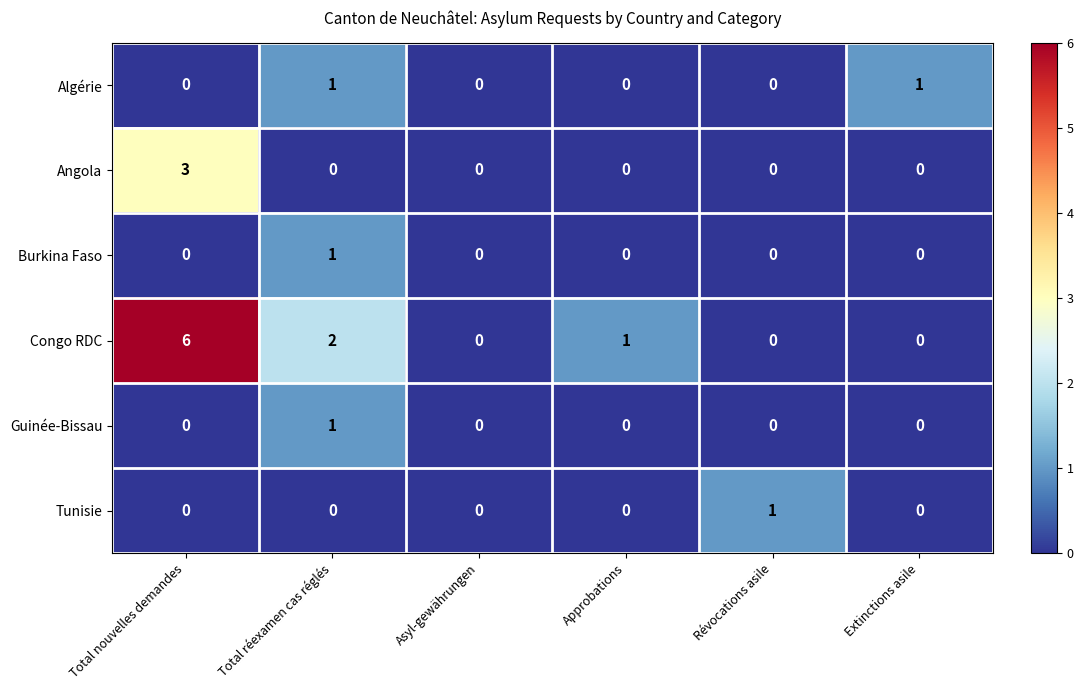

Which series has the largest total across all categories?

Congo RDC